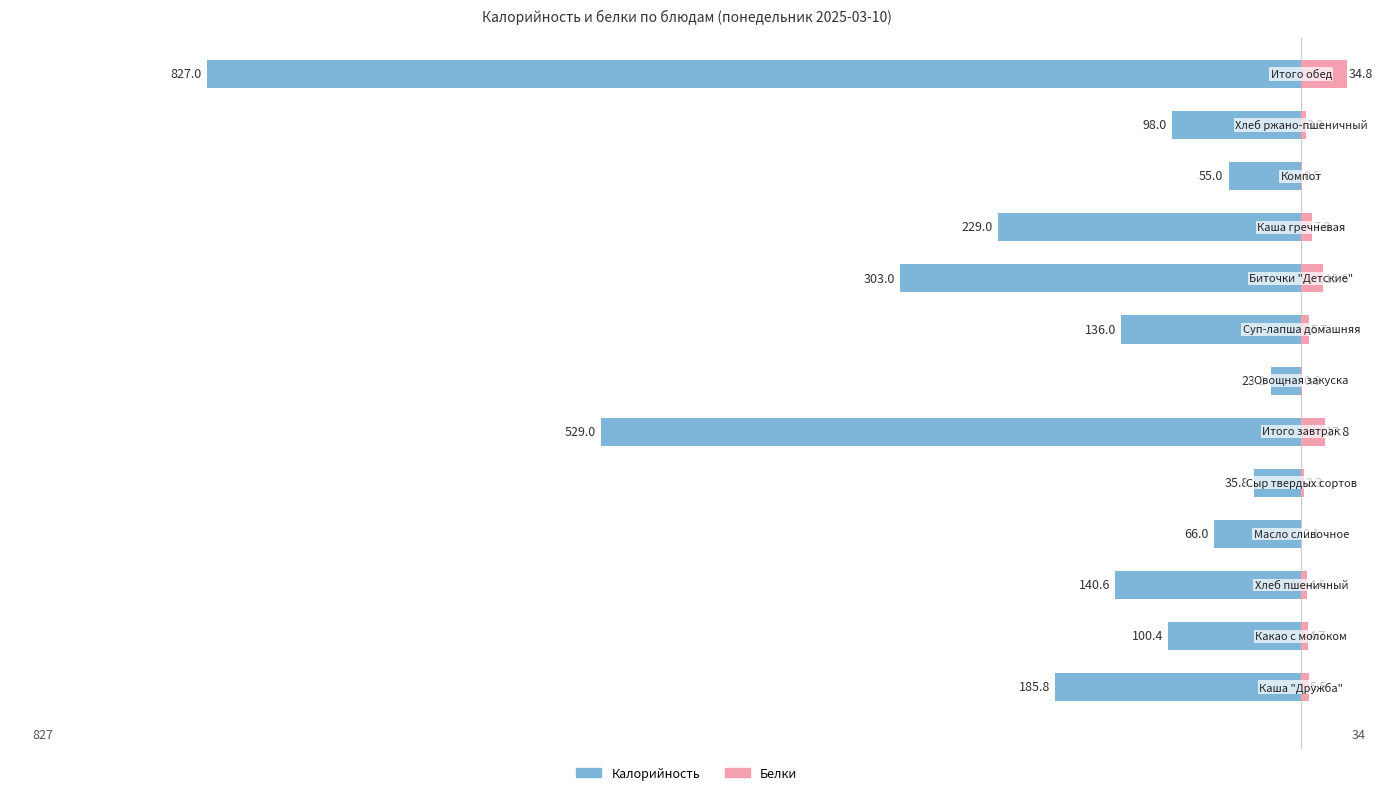

The Белки series shows 1.5 at 0. True or false?

False